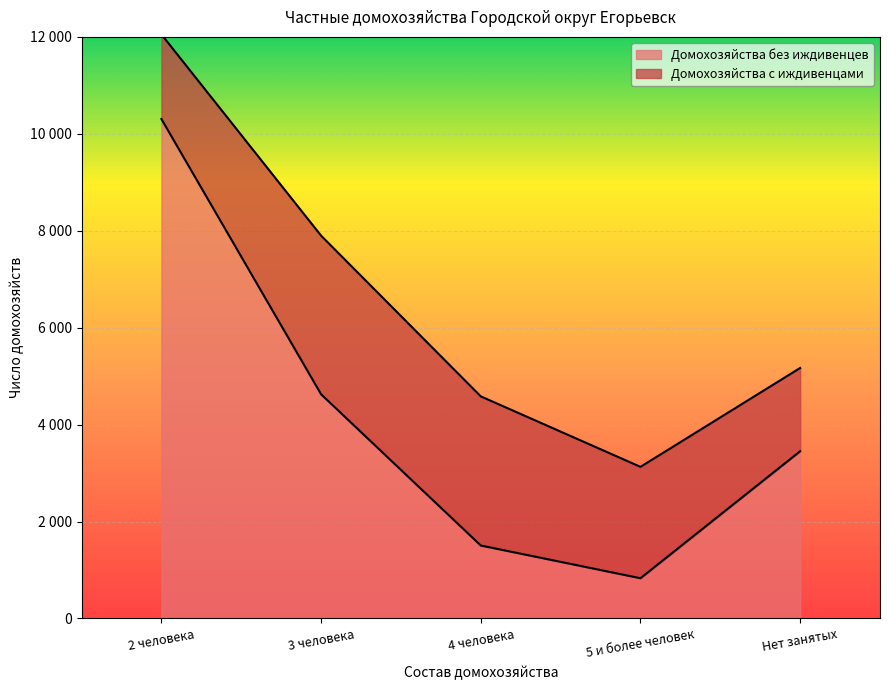

Which label corresponds to the smallest value in the chart?

5 и более человек